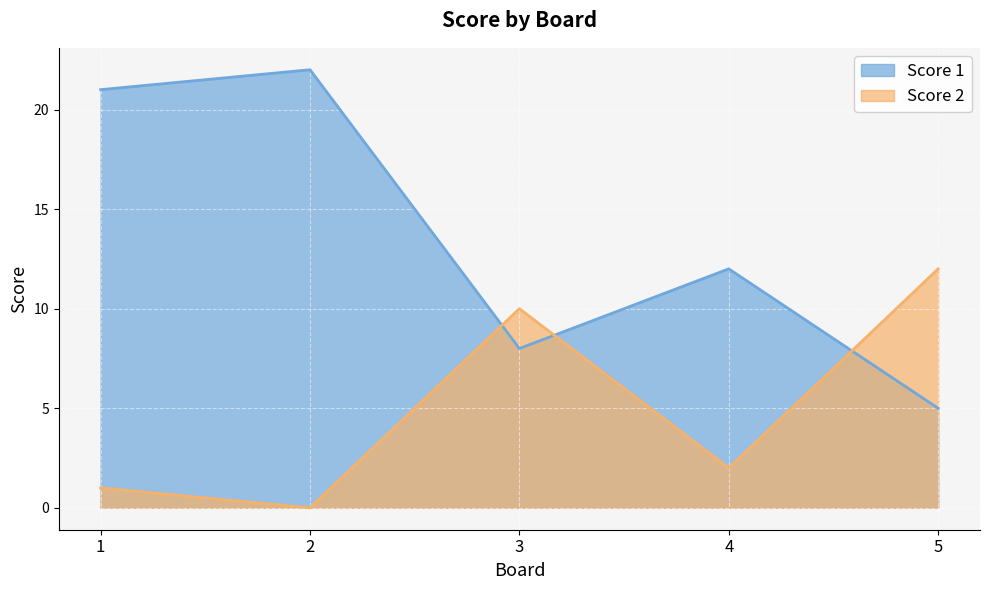

After their last crossing, which series has the higher values: Score 2 or Score 1?

Score 2